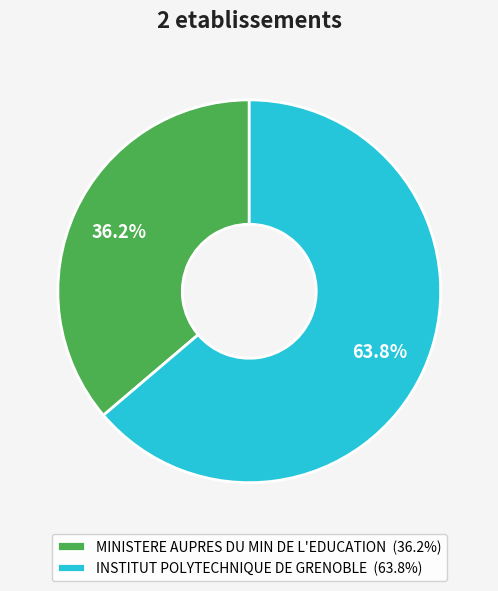

To the nearest percent, what percentage of the pie is INSTITUT POLYTECHNIQUE DE GRENOBLE?

64%